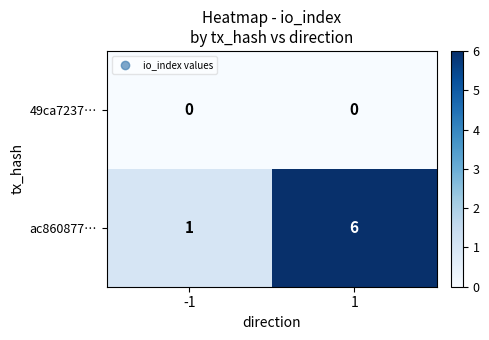

Rank the series by their maximum value, from lowest to highest.

49ca7237…, ac860877…